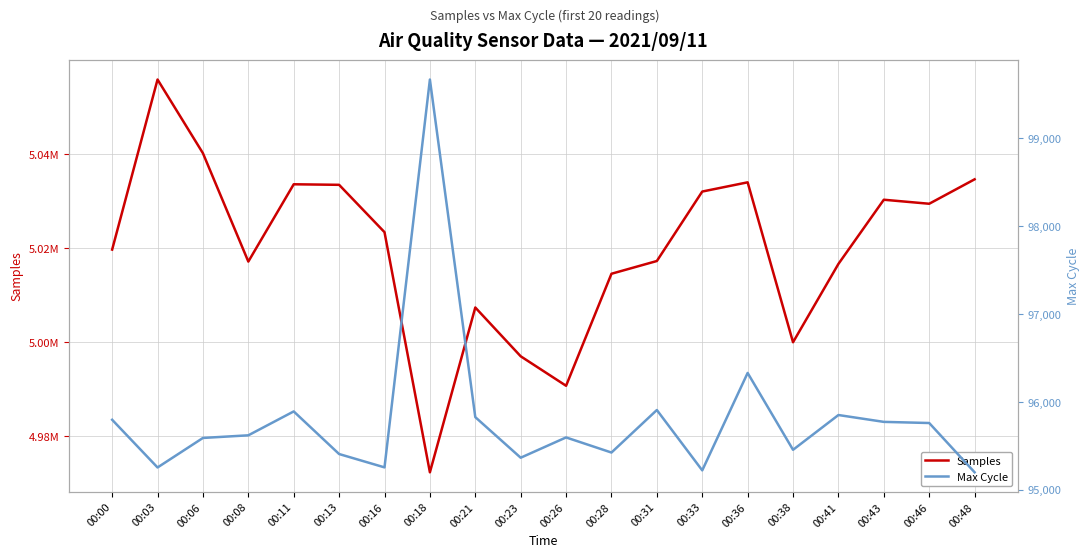

What is the difference between the highest and lowest values at 00:23?

4901652